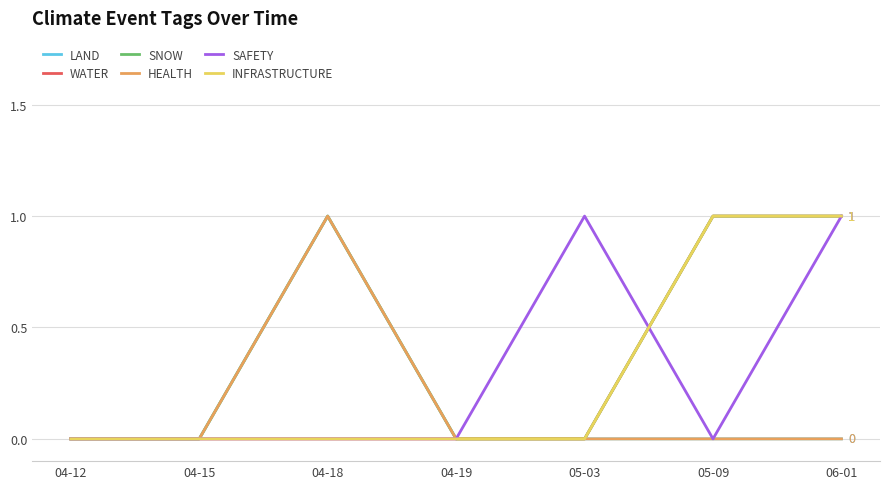

True or false: SAFETY and HEALTH cross at least once.

False